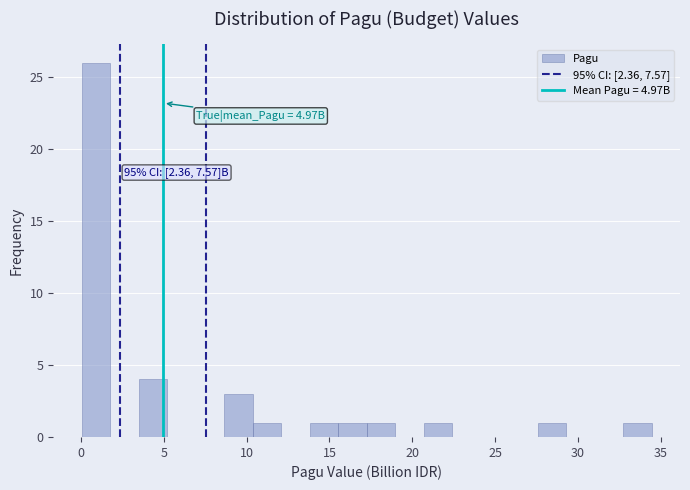

Around what value on the x-axis is the tallest bar? Give the approximate position of its centre, as read against the axis.

1.0